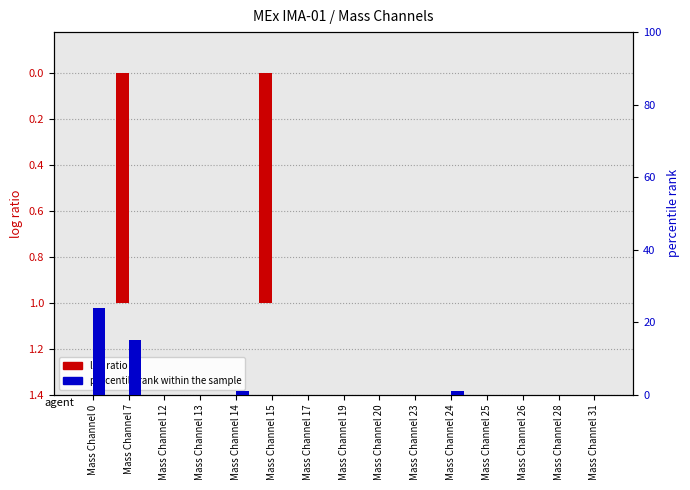

Which category has the lowest value across all series?

Mass Channel 0